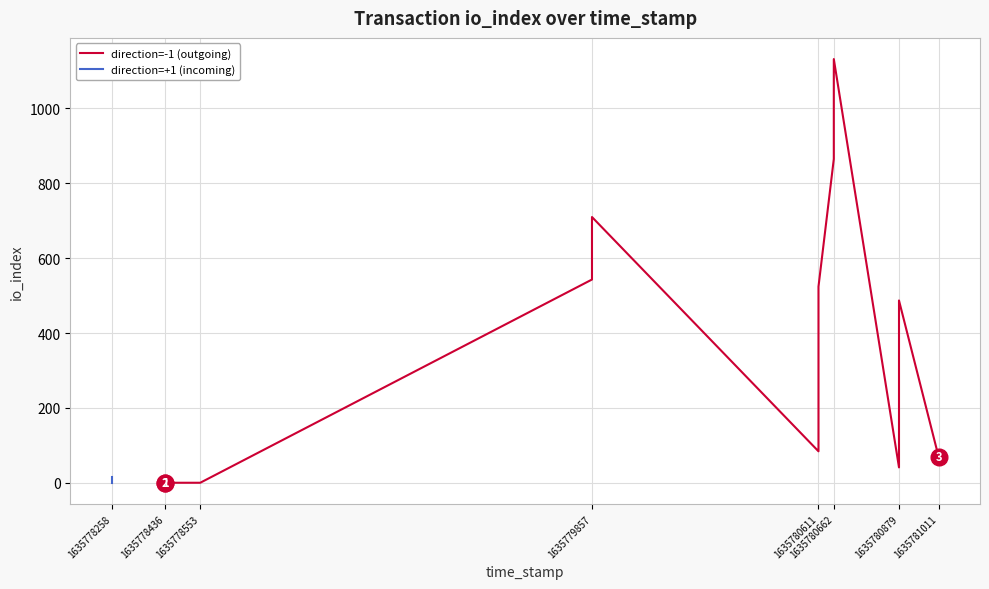

How many data points does each series have?

17